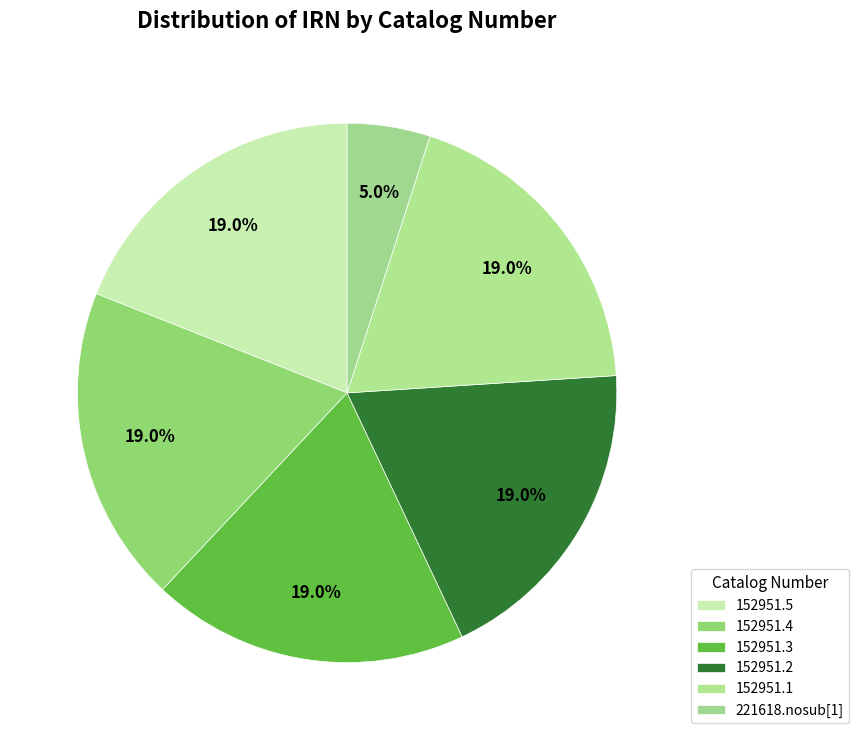

Rank the categories by value from highest to lowest.

152951.5, 152951.4, 152951.3, 152951.2, 152951.1, 221618.nosub[1]